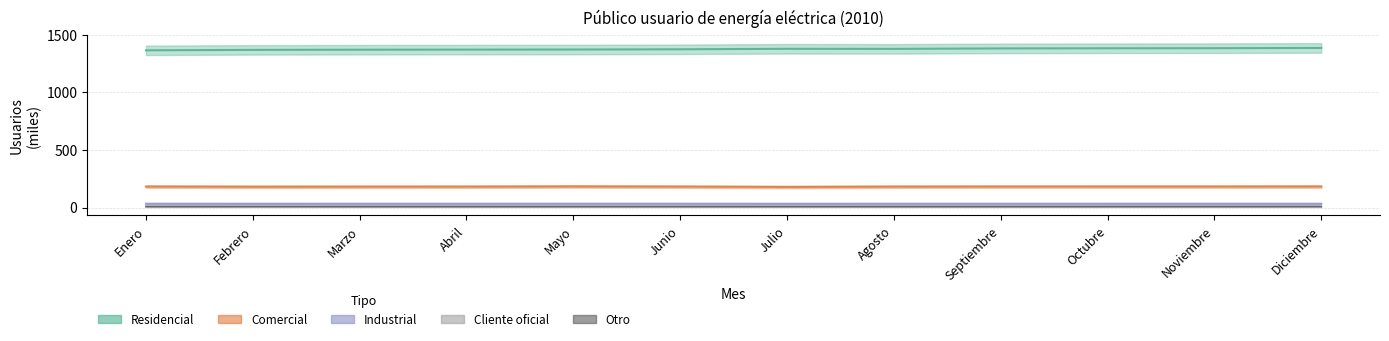

Which series has the widest spread of values?

Residencial